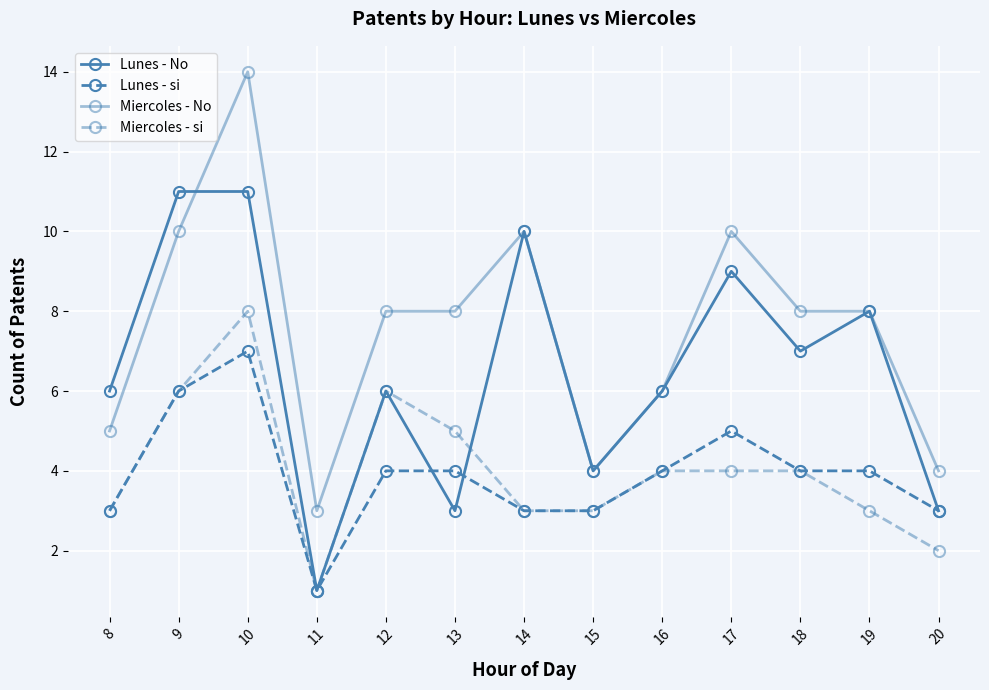

Does the chart have visible grid lines?

Yes